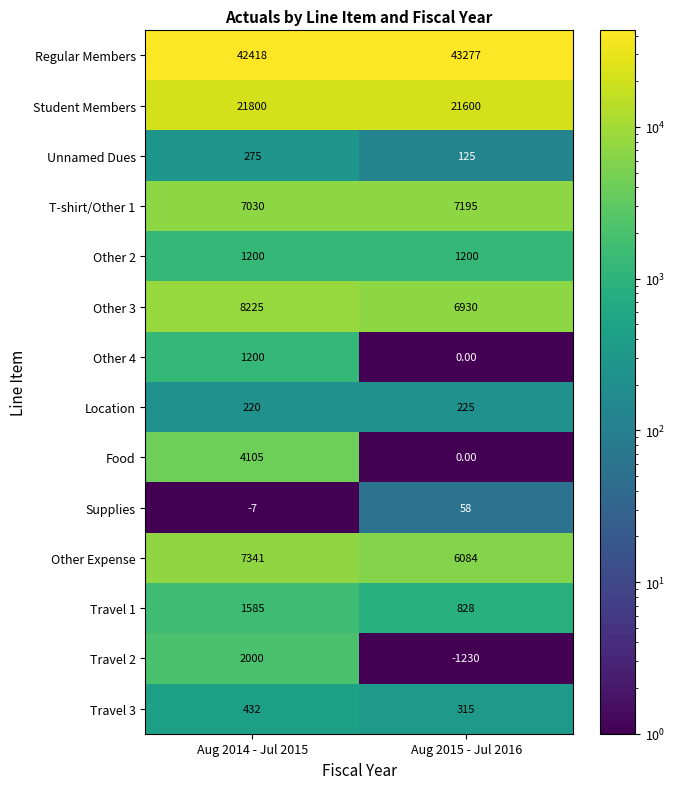

What is the difference between the highest and lowest values at Aug 2015 - Jul 2016?

44507